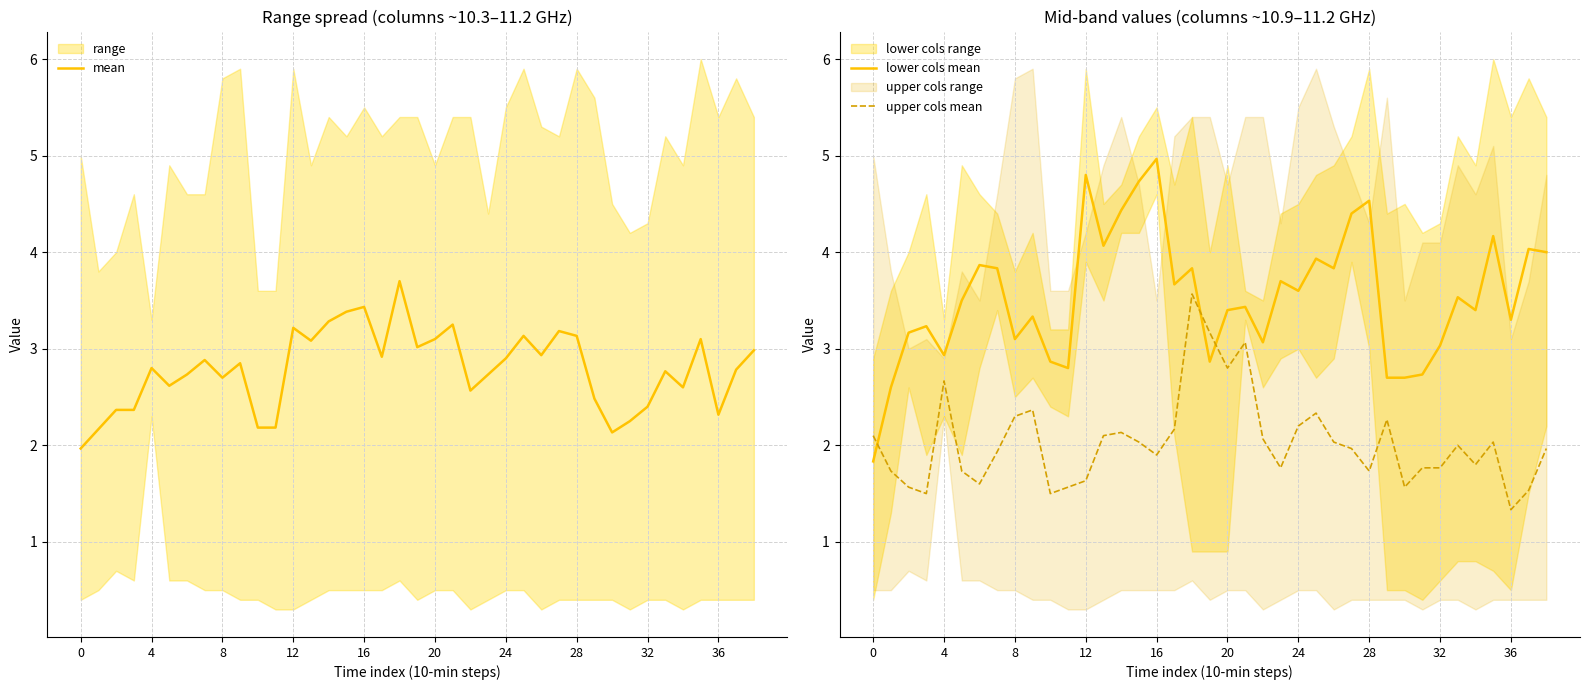

True or false: upper cols mean has a value of 1.3 at 29.

False